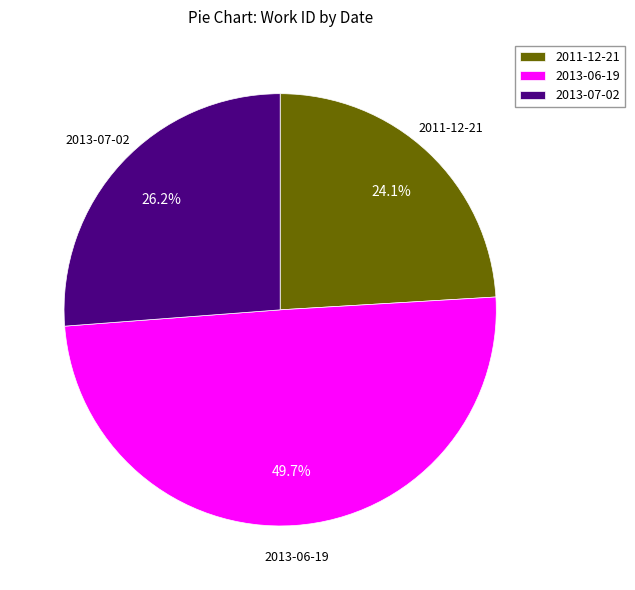

How many segments does this pie chart have?

3